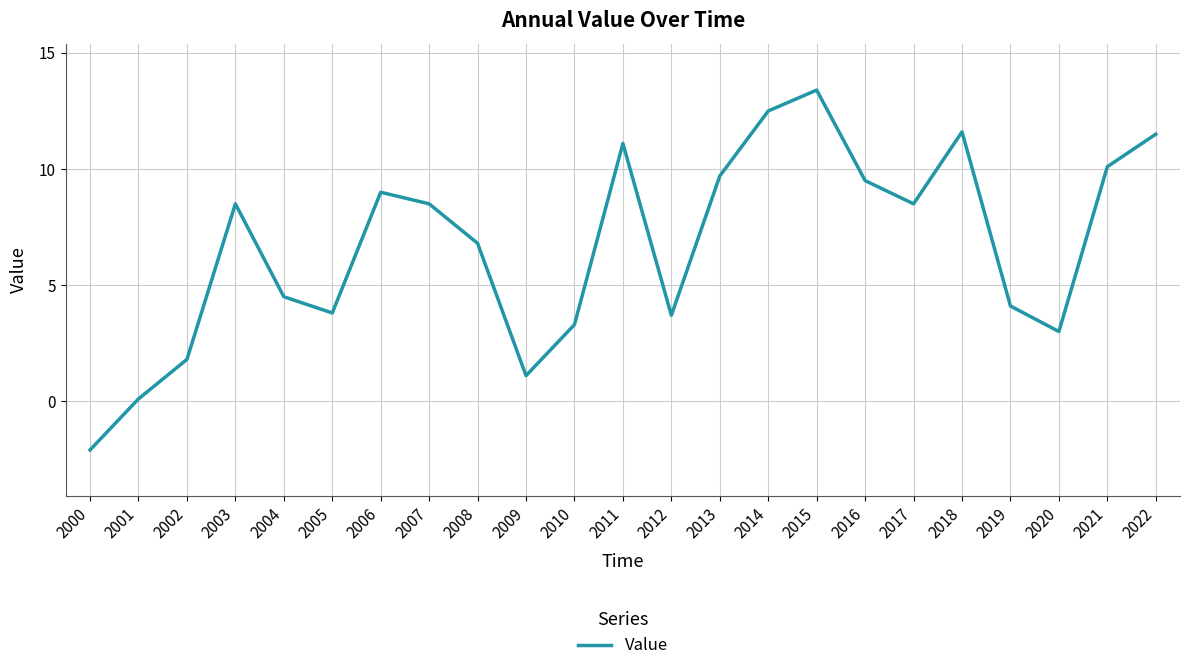

How many interior local peaks (higher than both neighbors) does the data have?

5